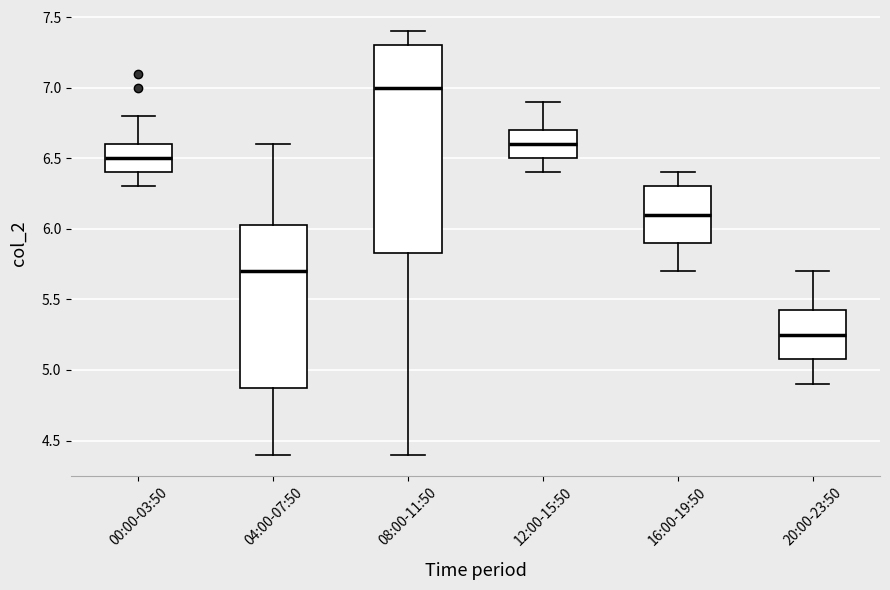

Which box's median line is the highest?

08:00-11:50